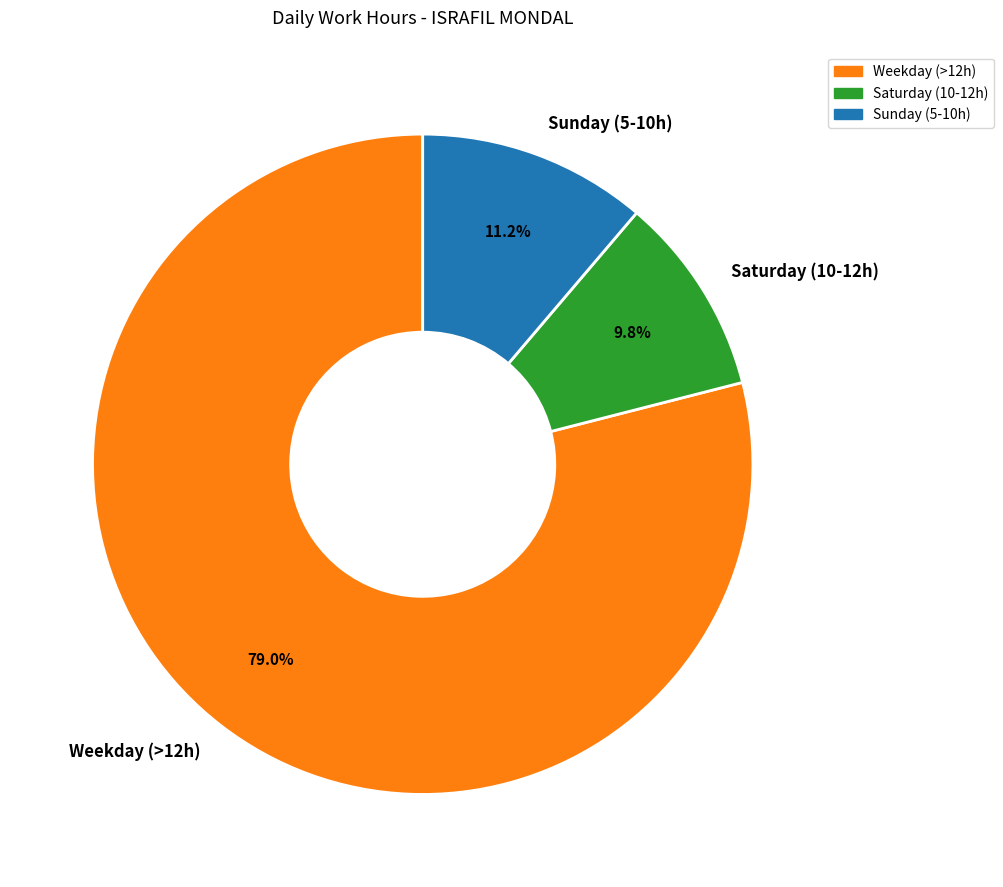

Rank the categories by value from lowest to highest.

Saturday (10-12h), Sunday (5-10h), Weekday (>12h)